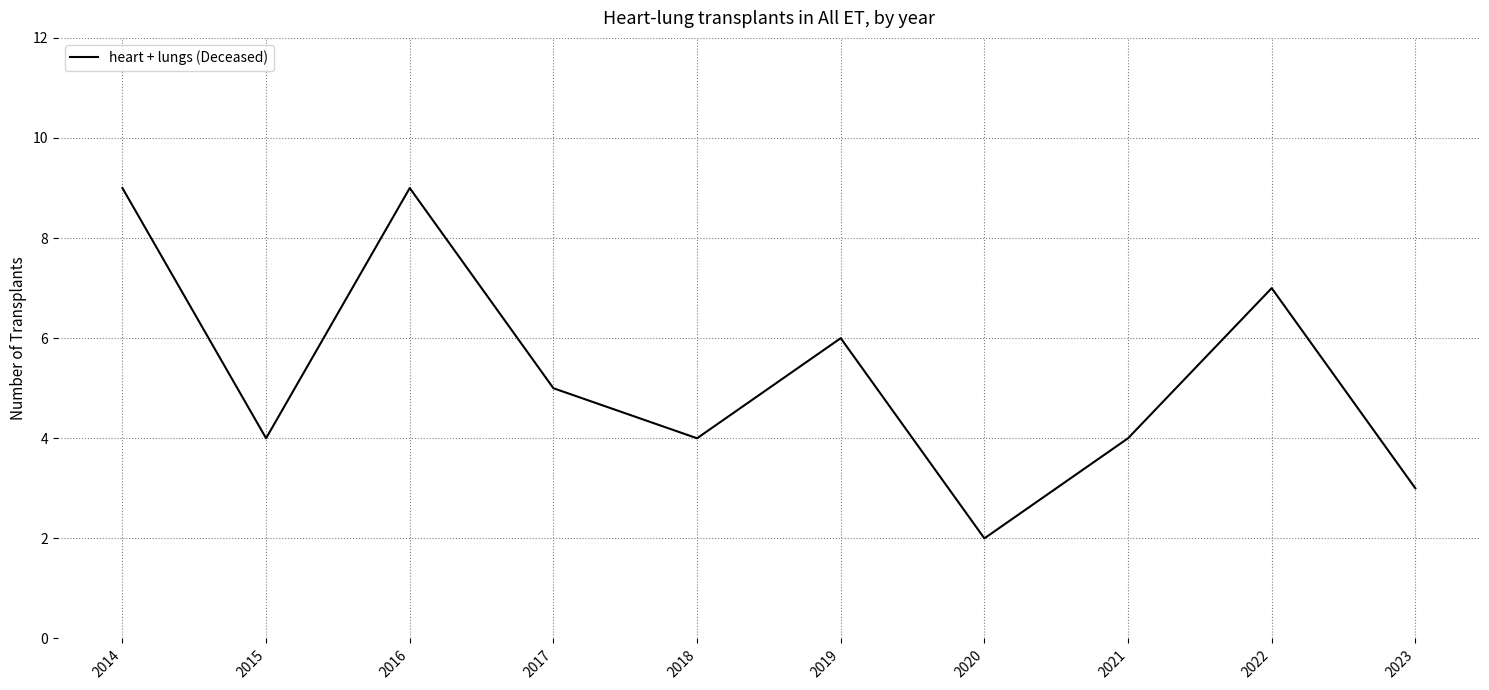

At which category does the chart reach its minimum across all series?

2020